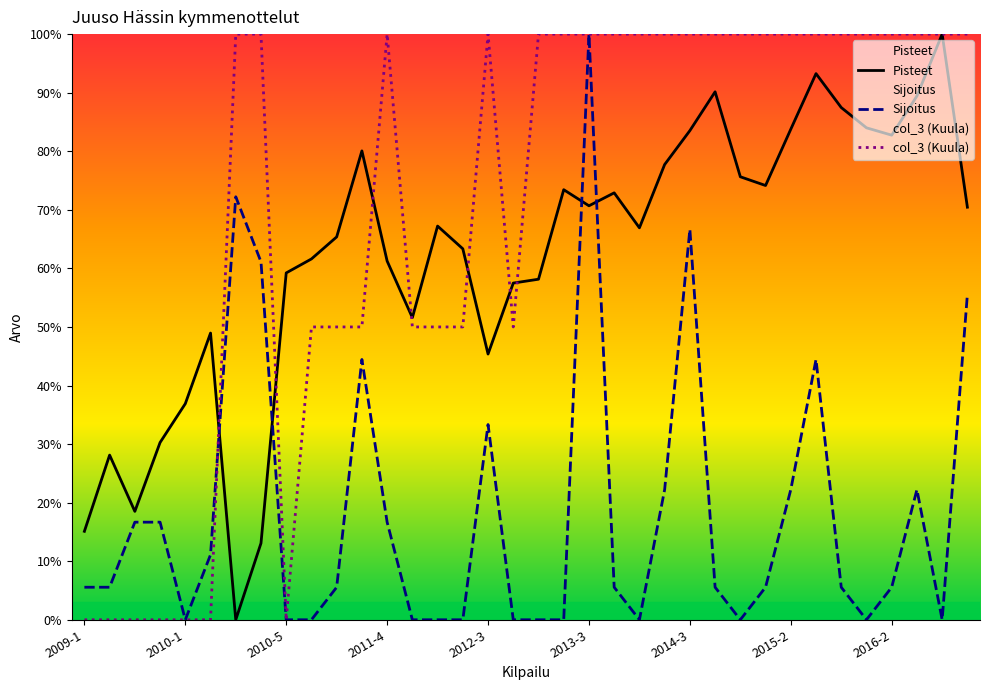

List the series in order of their overall mean, lowest first.

Sijoitus, Pisteet, col_3 (Kuula)